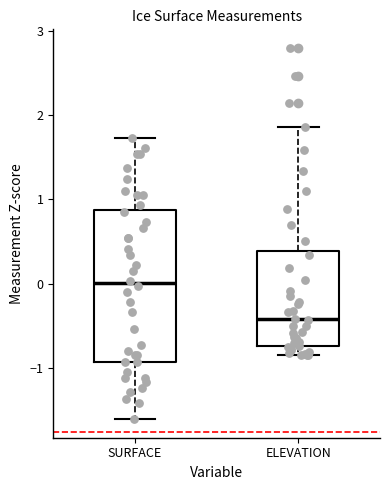

Reading left to right, read every box against the y-axis: the position of its median line, the range the box covers, and the ends of its whiskers. The values are not printed on the chart, so give them approximately, as read against the axis.

SURFACE: median 0.0, box -0.9 to 0.9, whiskers -1.6 to 1.7
ELEVATION: median -0.4, box -0.7 to 0.4, whiskers -0.9 to 1.9